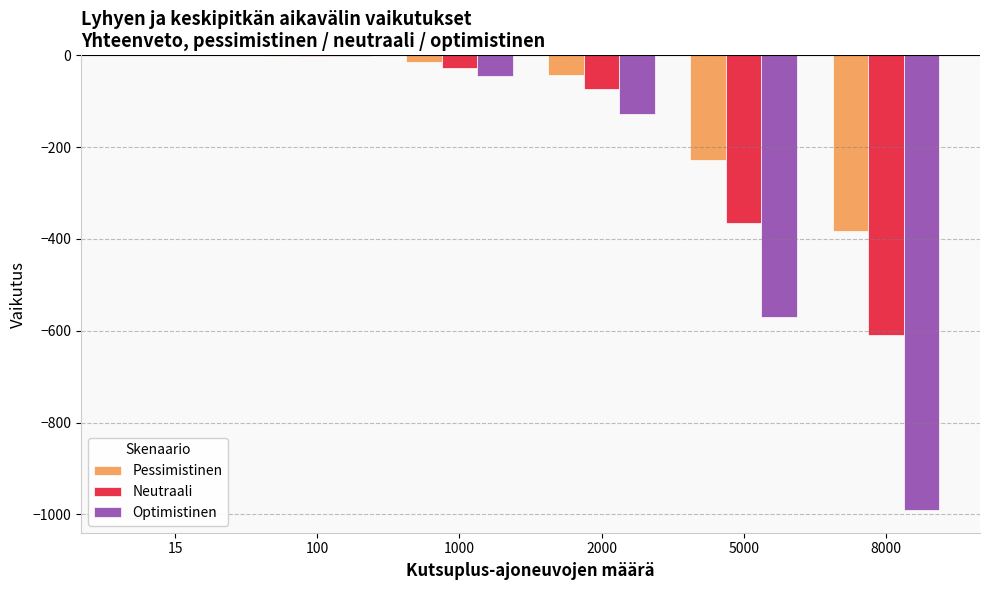

What is the maximum value shown in the chart?

-0.1